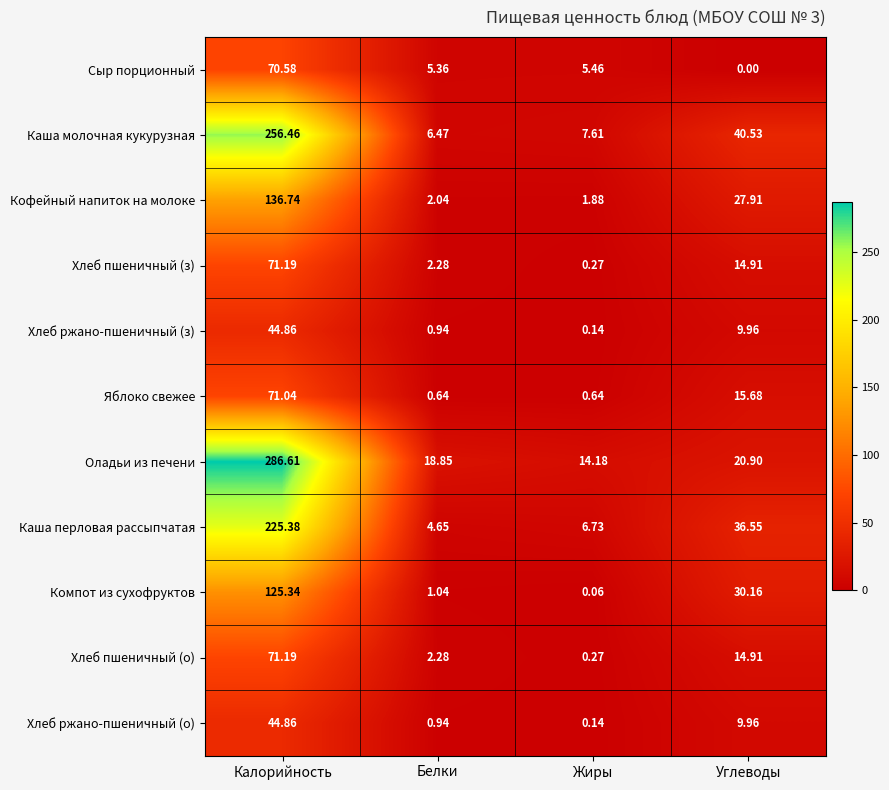

At which category is the sum across all series the highest?

Калорийность